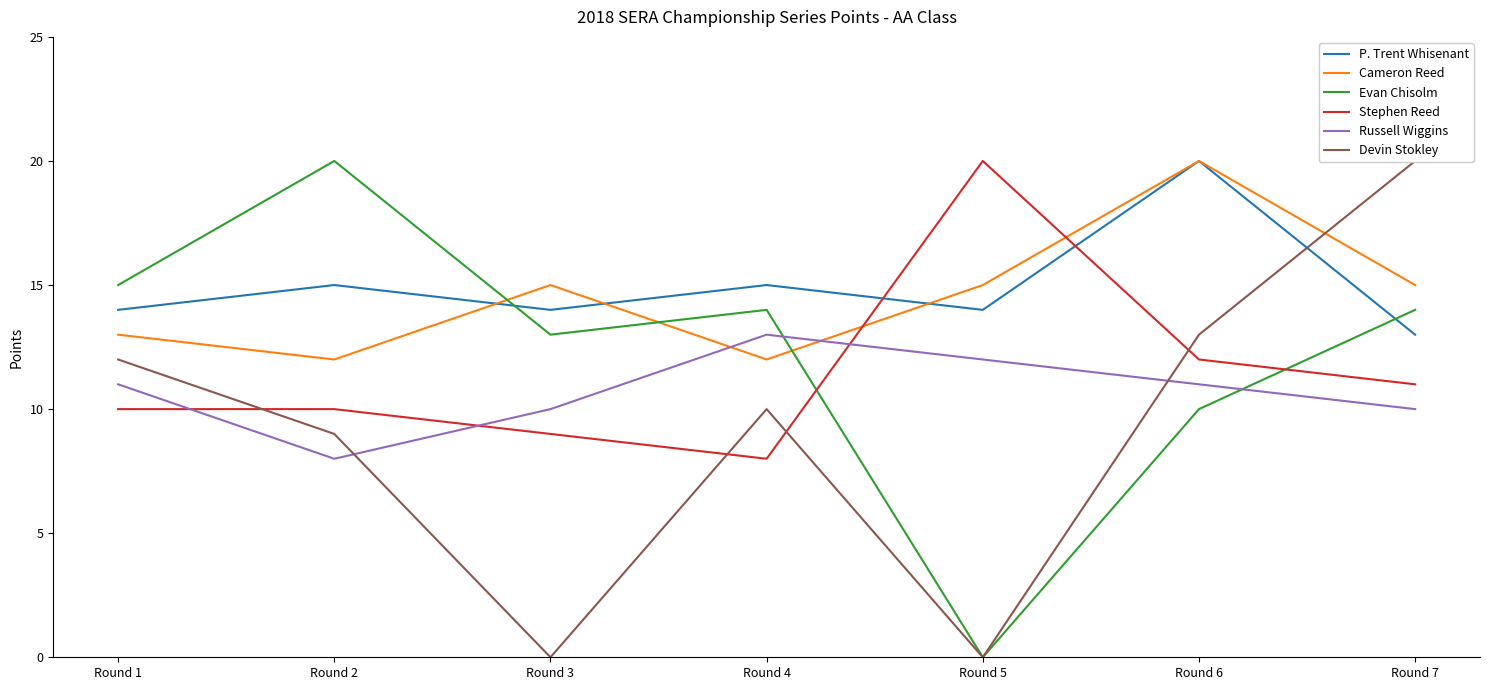

How many lines are shown in the chart?

6